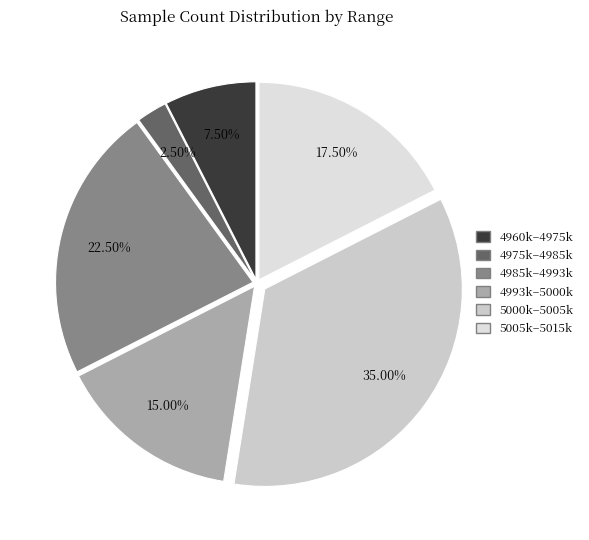

Does any single category account for the majority?

No